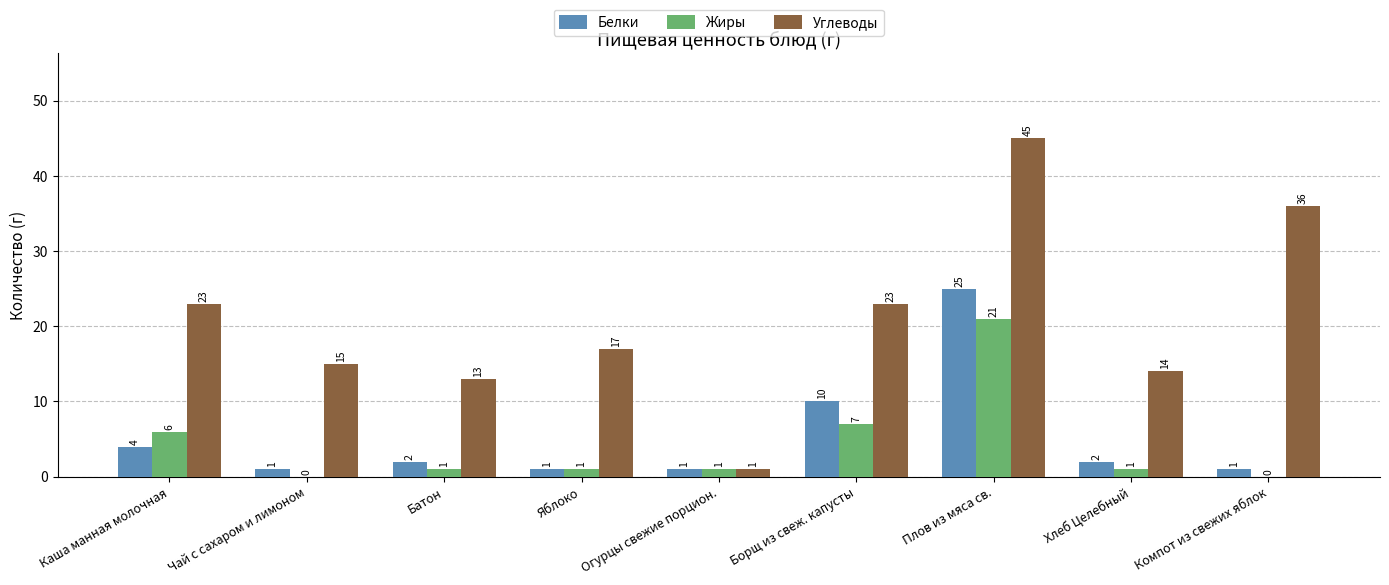

Which series changed the most between Батон and Компот из свежих яблок?

Углеводы